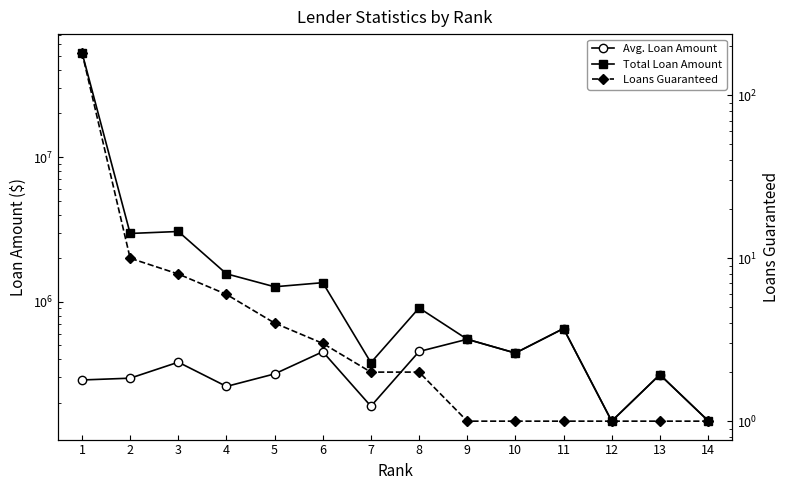

What is the minimum value for Total Loan Amount?

149555